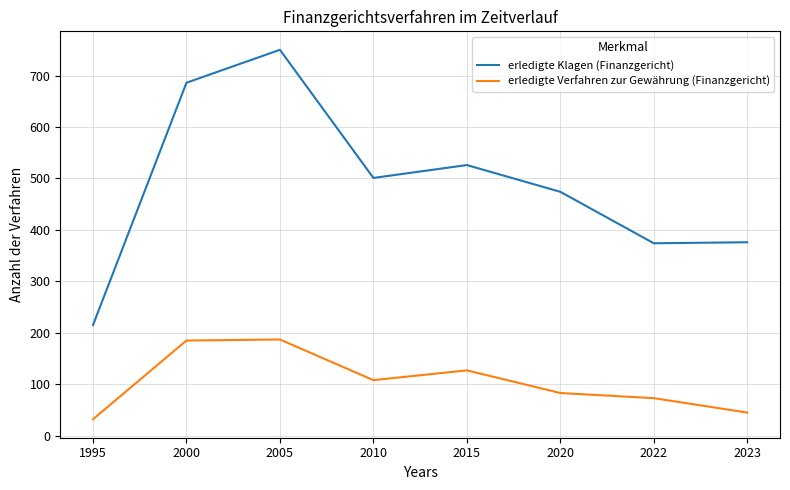

What is the spread (max minus min) of values at 2010?

393